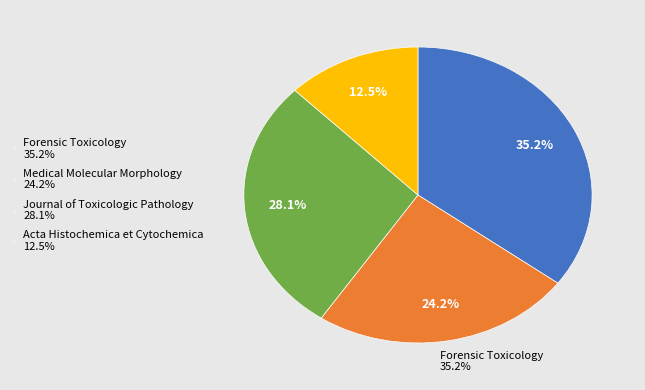

To the nearest percent, what is the difference between the Medical Molecular Morphology and Forensic Toxicology slice percentages?

11%